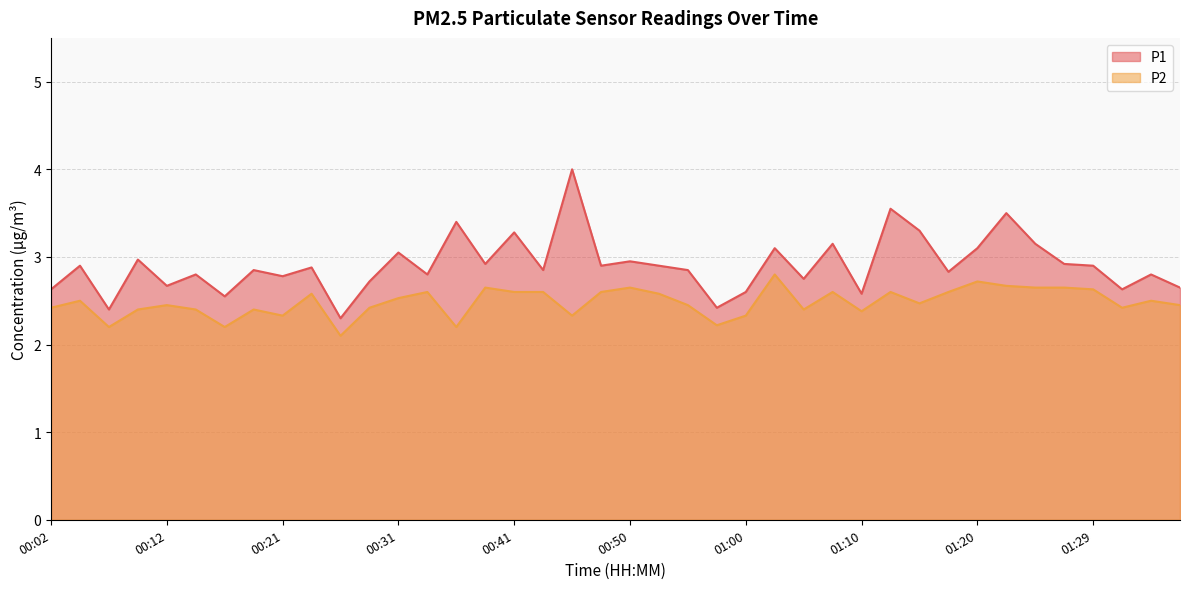

Where is P2 nearest to the value 2?

00:26